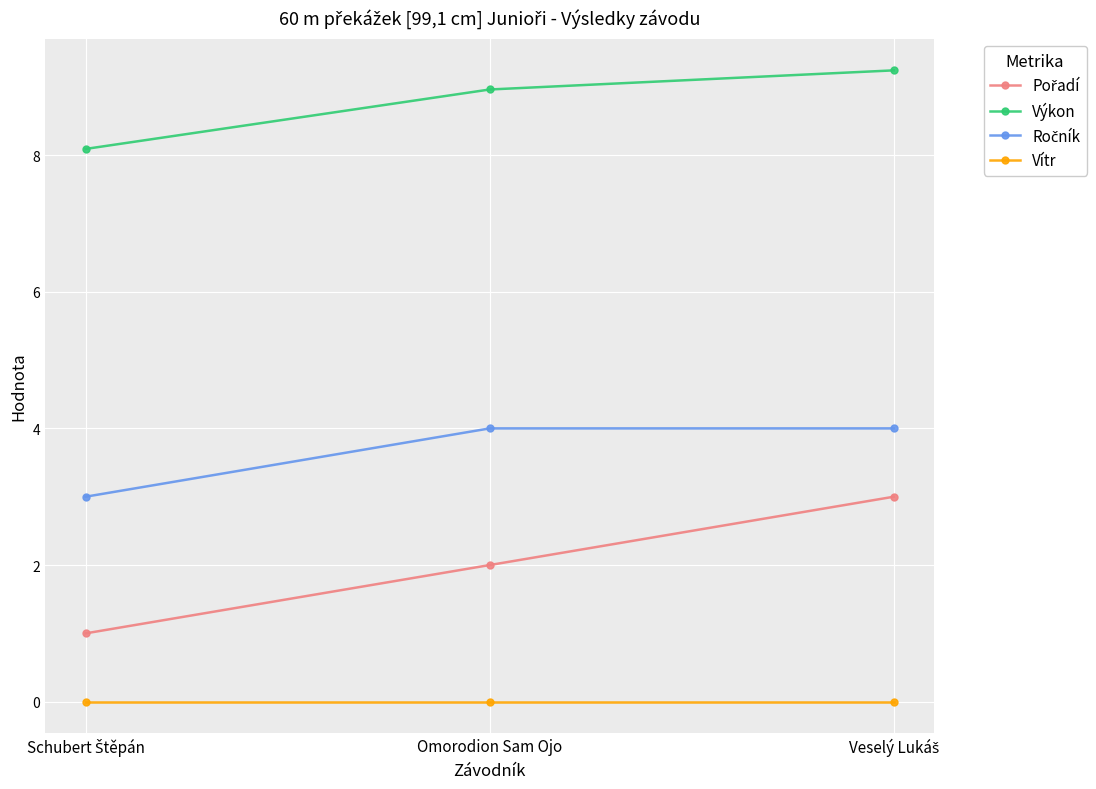

What is the total value across all series at Omorodion Sam Ojo?

15.0